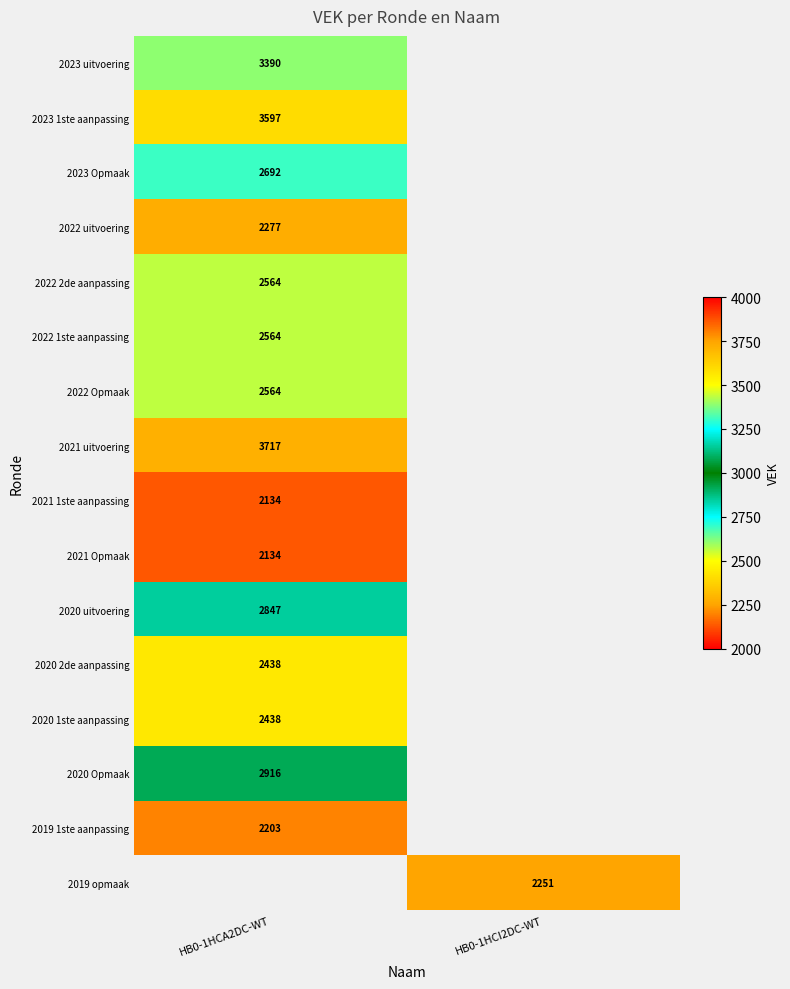

Is it true that 2022 Opmaak equals 2564 at HB0-1HCA2DC-WT?

True